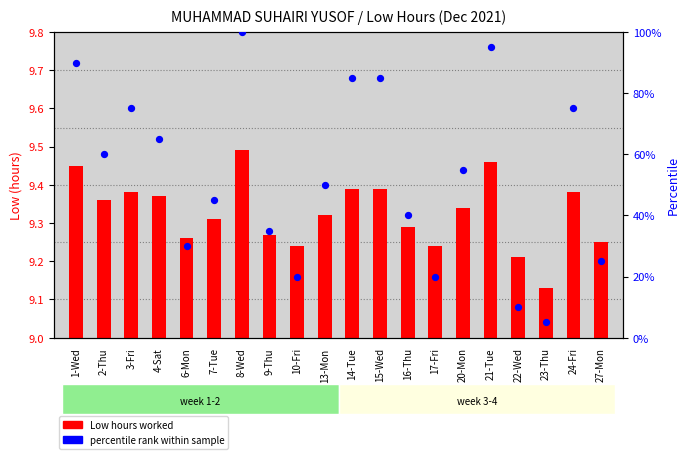

Which series has the widest spread of Y values?

percentile rank within sample